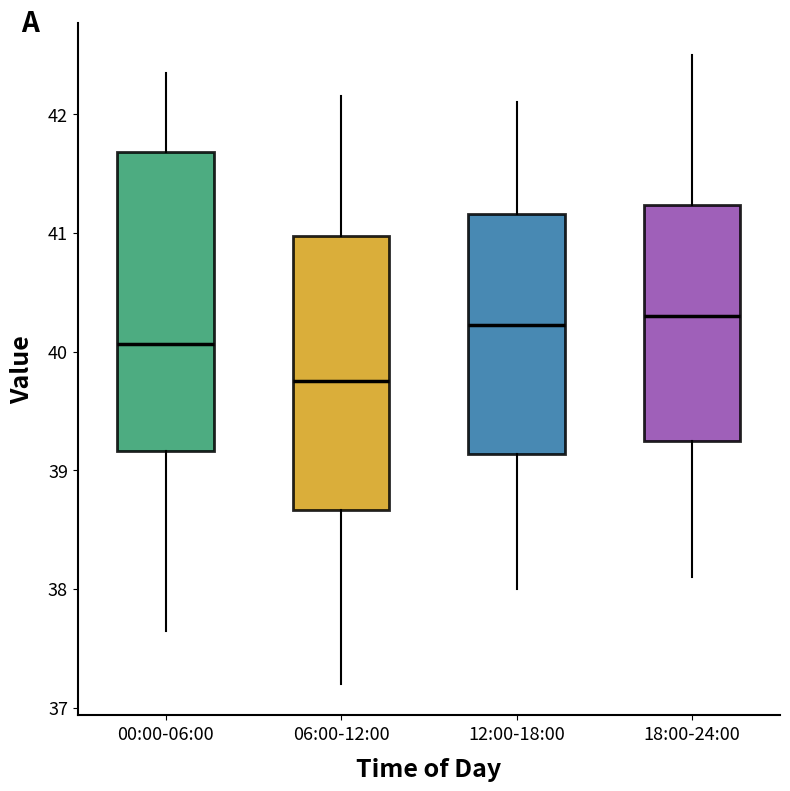

Which box is the tallest, from its lower edge to its upper edge?

00:00-06:00